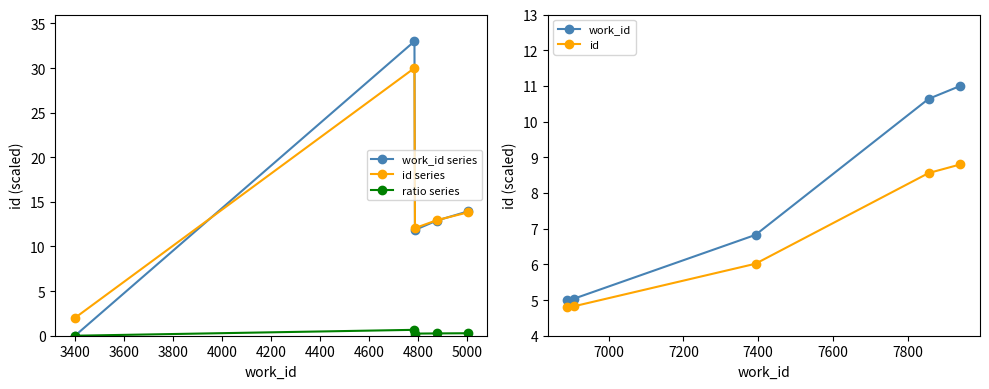

How many categories are shown in the chart?

5